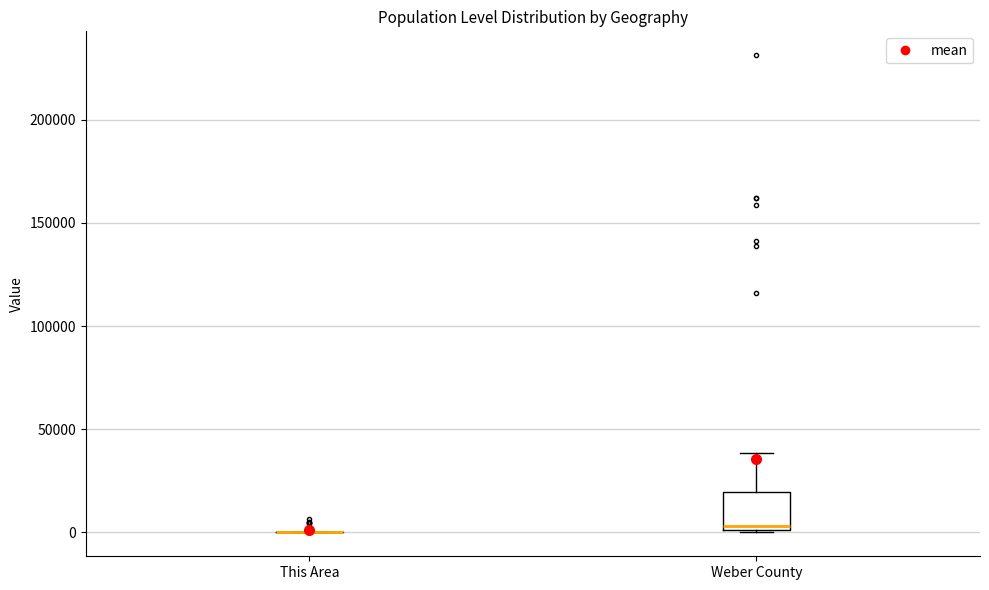

Where does the upper whisker of the box for Weber County end on the y-axis? The values are not printed on the chart, so give them approximately, as read against the axis.

40000